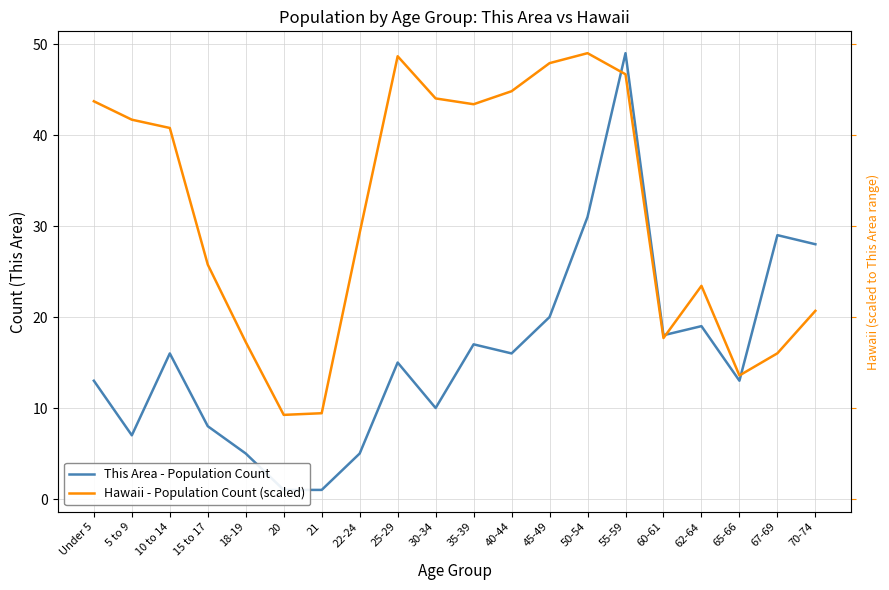

How many lines are shown in the chart?

2